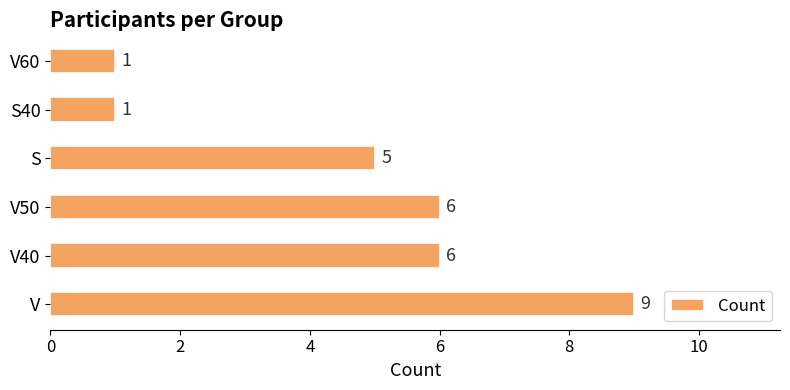

At which label is the value closest to 5?

S